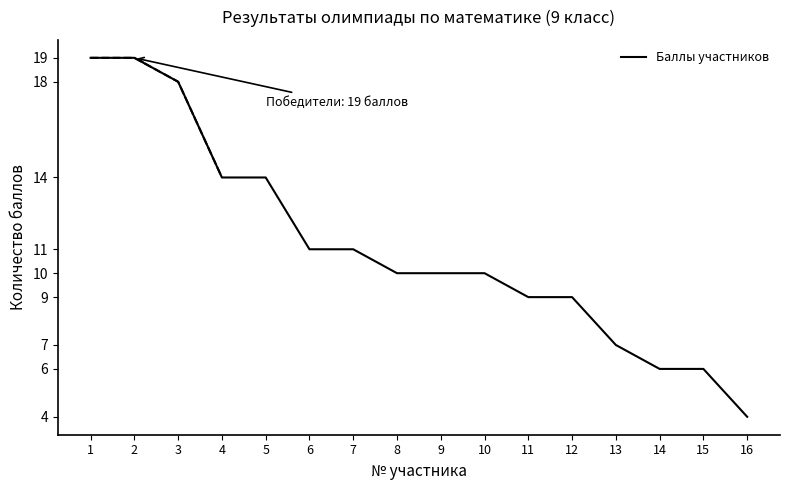

What is the difference between the maximum and second lowest values?

13